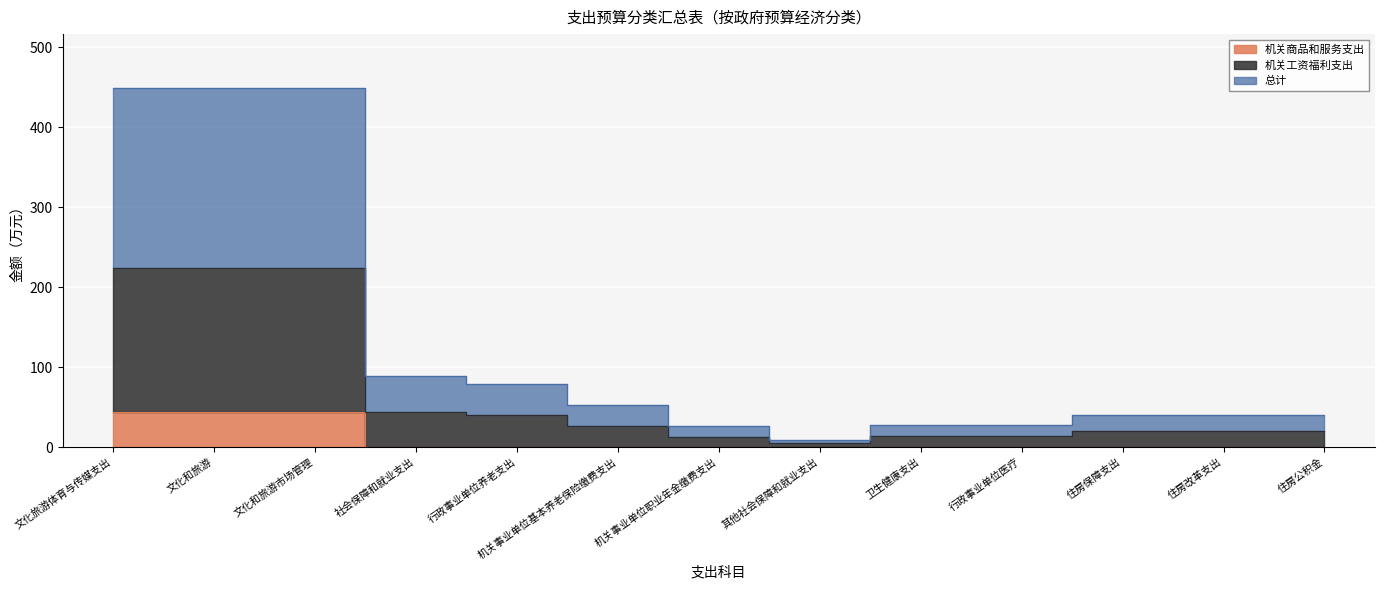

What is the sum of the 总计 values at 机关事业单位职业年金缴费支出 and 卫生健康支出?

54.6